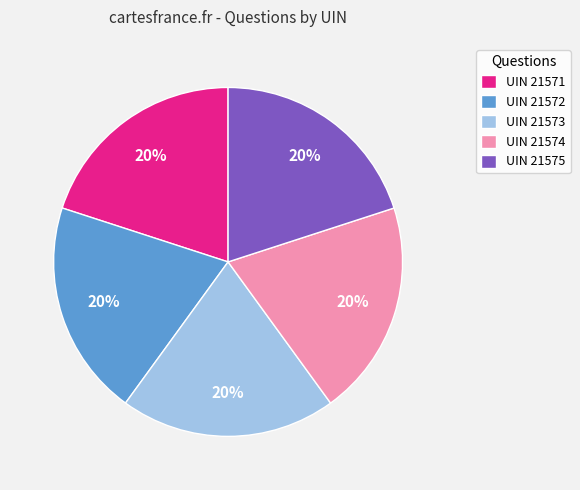

Do UIN 21571 and UIN 21573 together represent more than half of the pie?

No